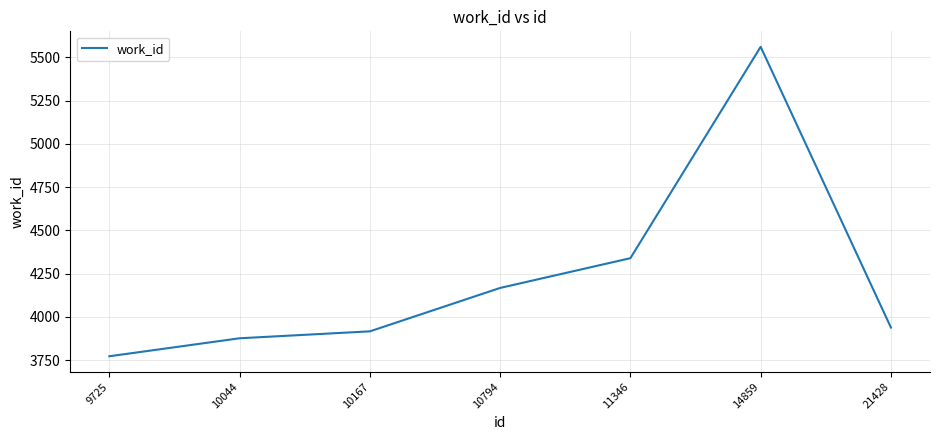

True or false: the data has more than 0 interior local peaks.

True